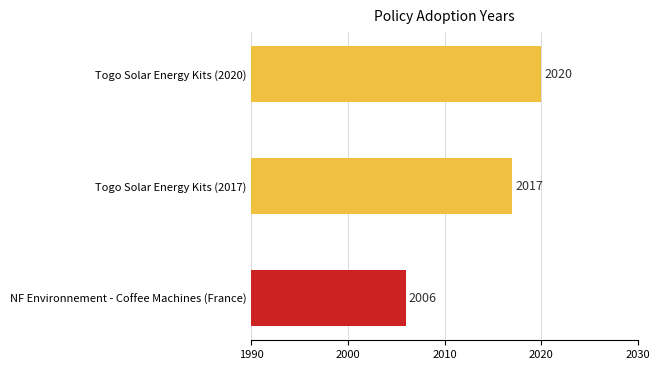

List the labels in order of value, largest first.

Togo Solar Energy Kits (2020), Togo Solar Energy Kits (2017), NF Environnement - Coffee Machines (France)